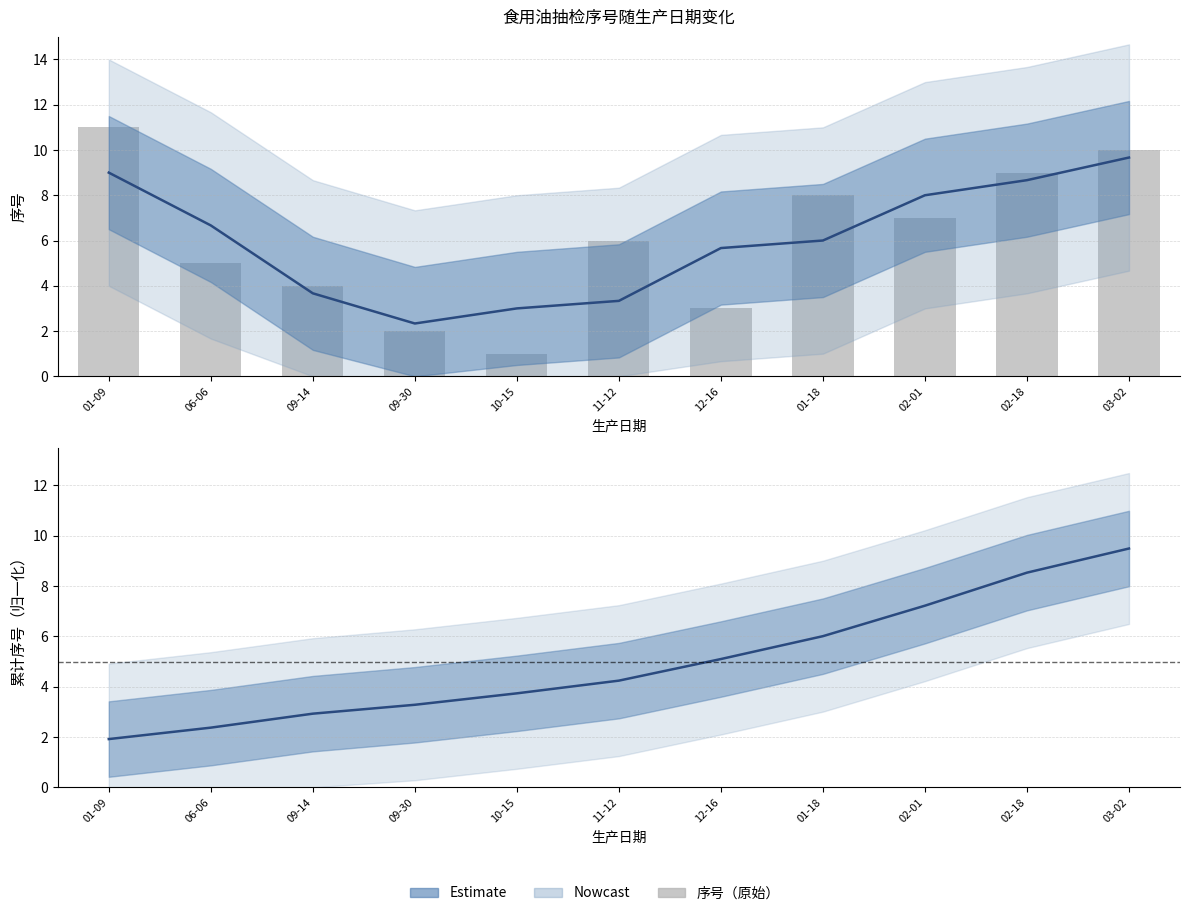

The chart shows a value of 3 at 12-16. True or false?

True